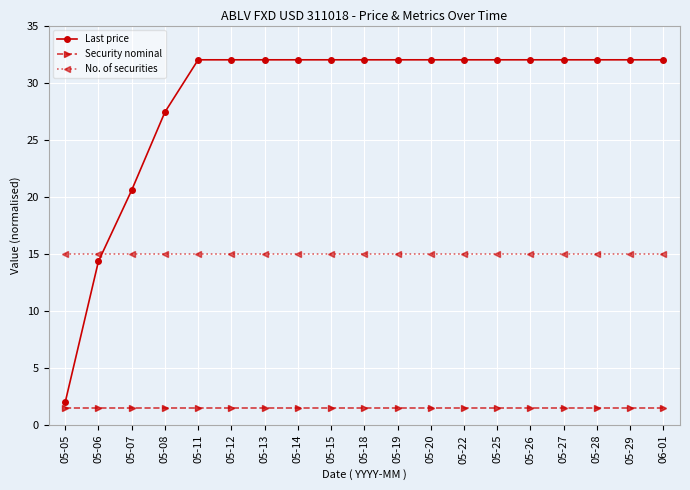

Is it true that No. of securities equals 7.7 at 05-11?

False